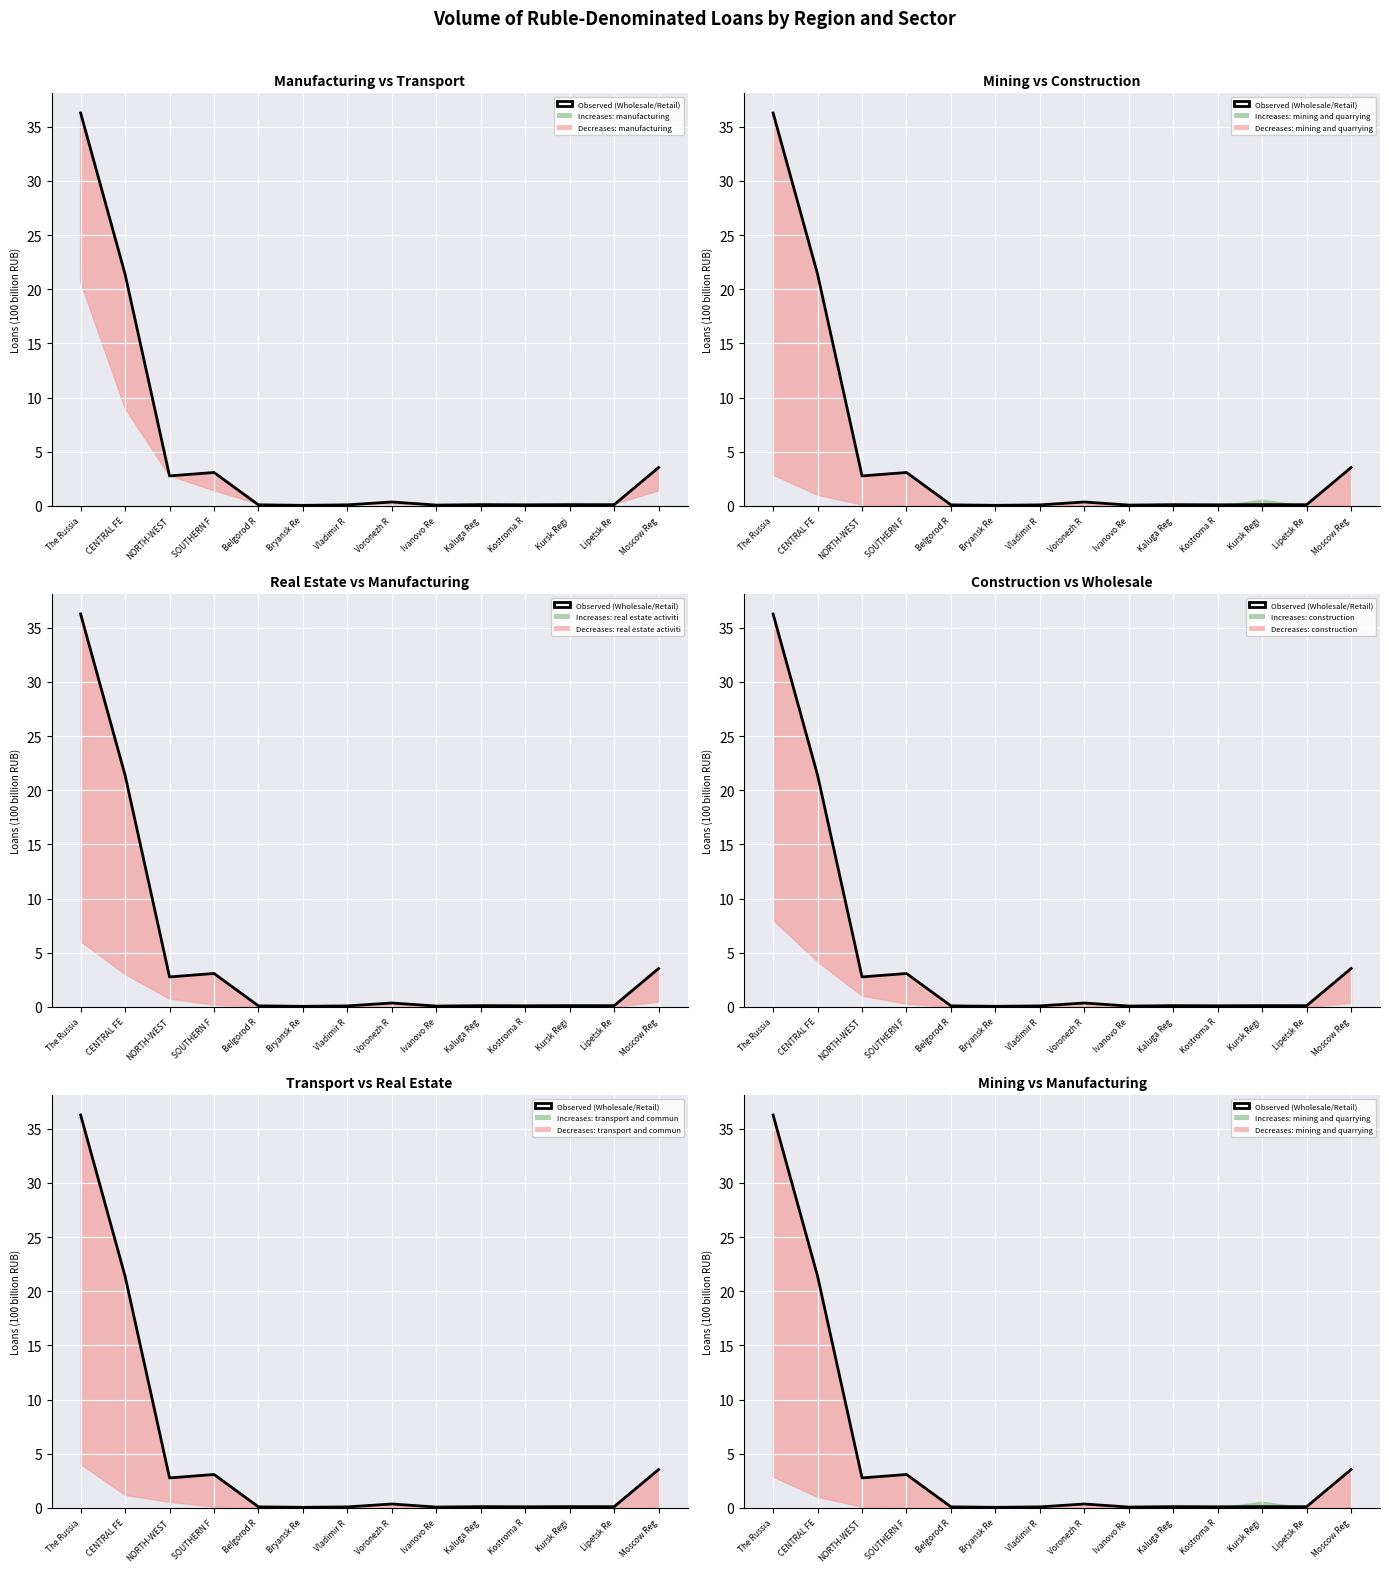

Is this an area chart (filled region under the line)?

No